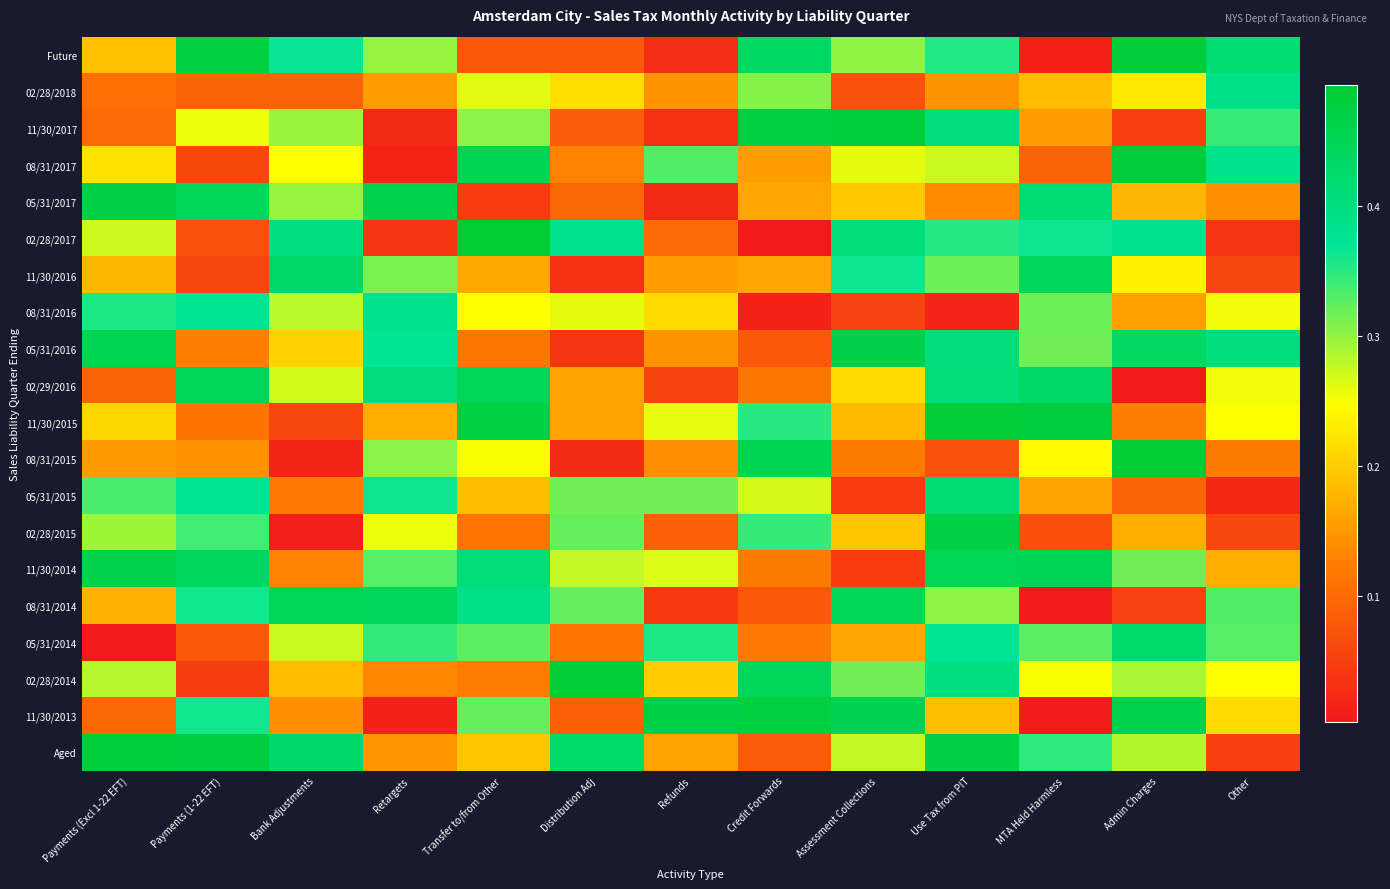

Rank the series at Transfer to/from Other from lowest to highest value.

05/31/2017, Future, 02/28/2015, 05/31/2016, 02/28/2014, 11/30/2016, 05/31/2015, Aged, 08/31/2016, 08/31/2015, 02/28/2018, 11/30/2017, 11/30/2013, 05/31/2014, 08/31/2014, 11/30/2014, 02/29/2016, 08/31/2017, 11/30/2015, 02/28/2017